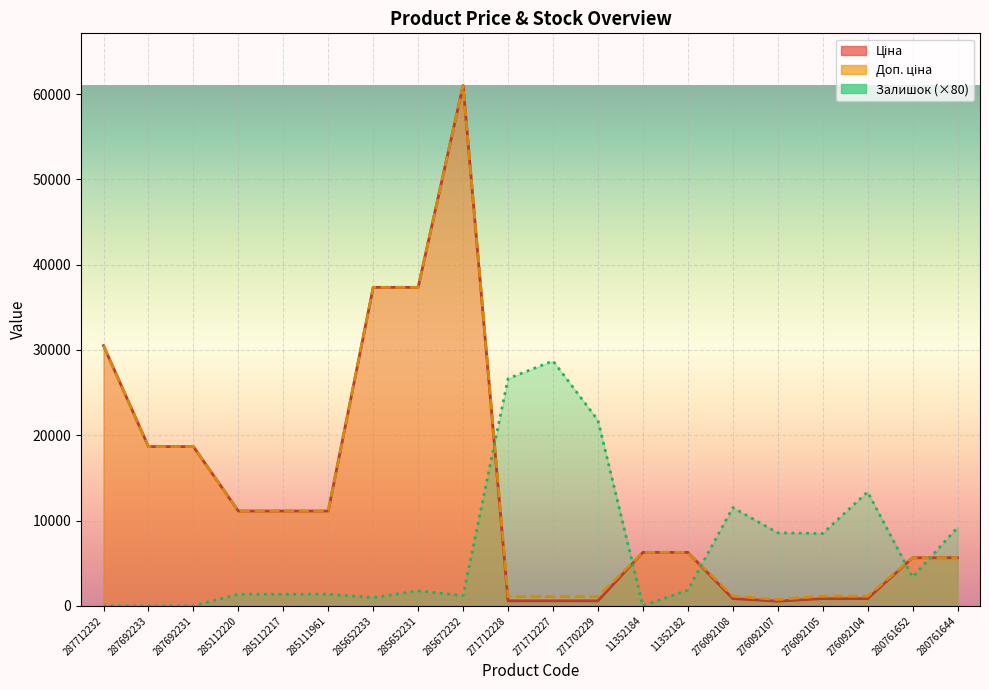

At which category does Доп. ціна reach its first local peak?

285672232